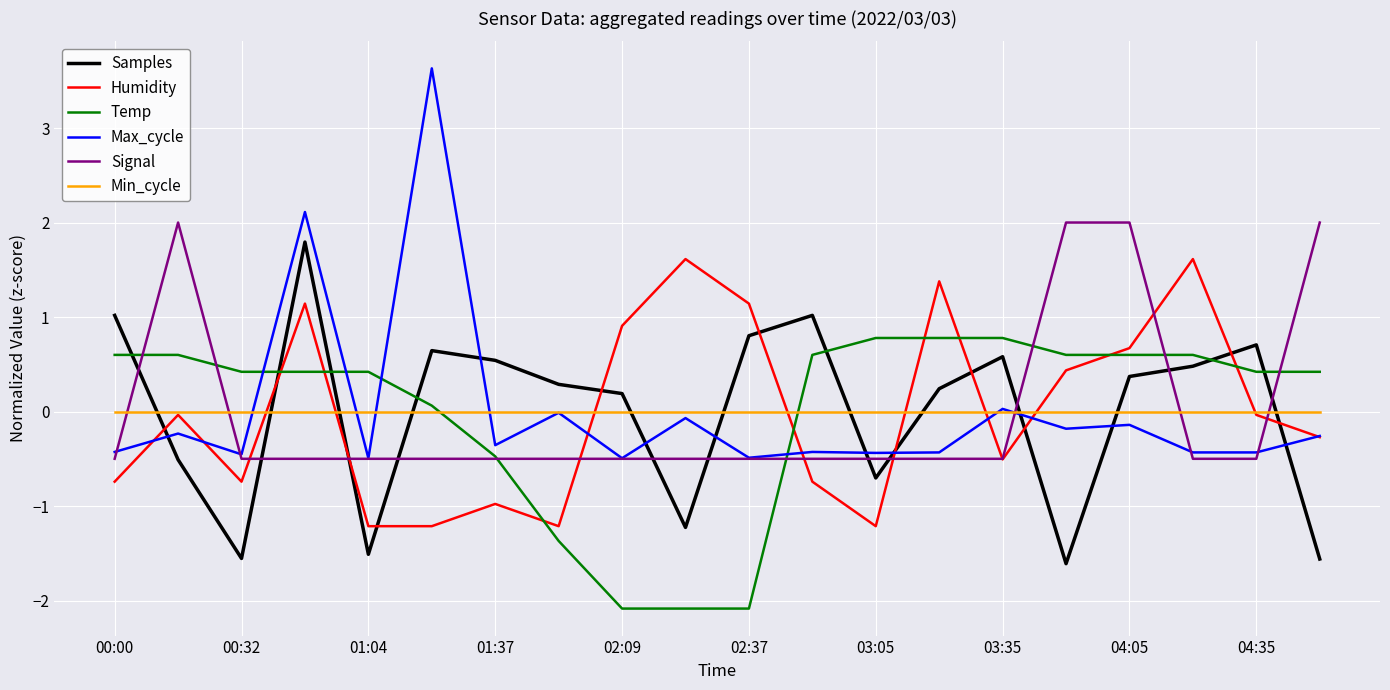

What is the minimum value shown in the chart?

-2.1